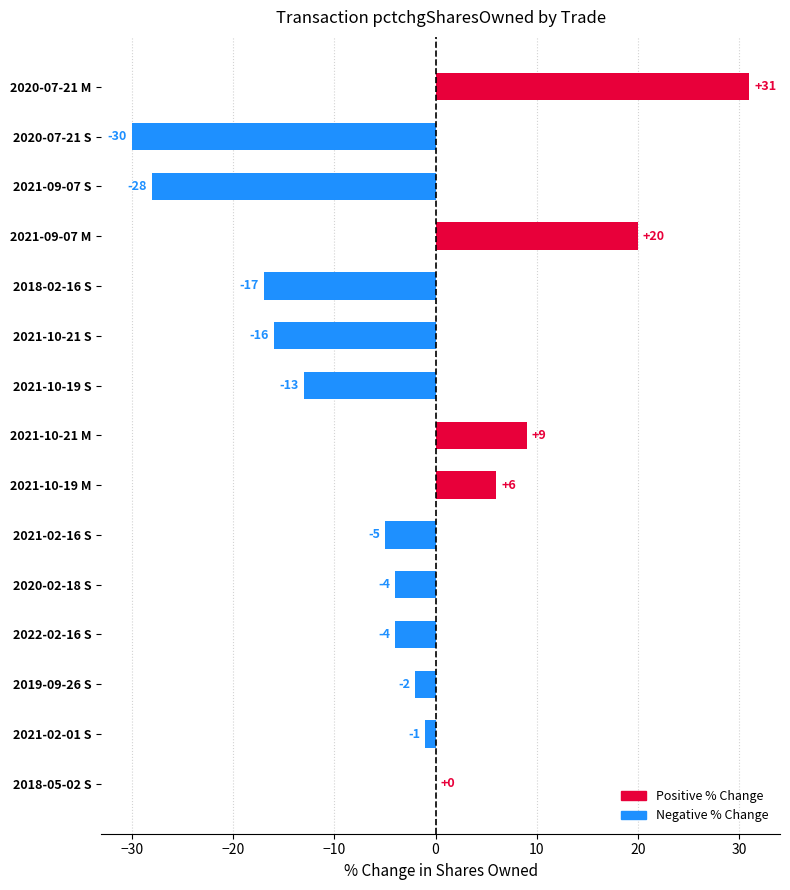

What is the sum of all values?

-54